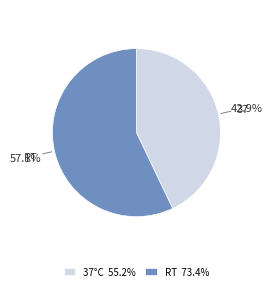

How many slices are in this pie chart?

2